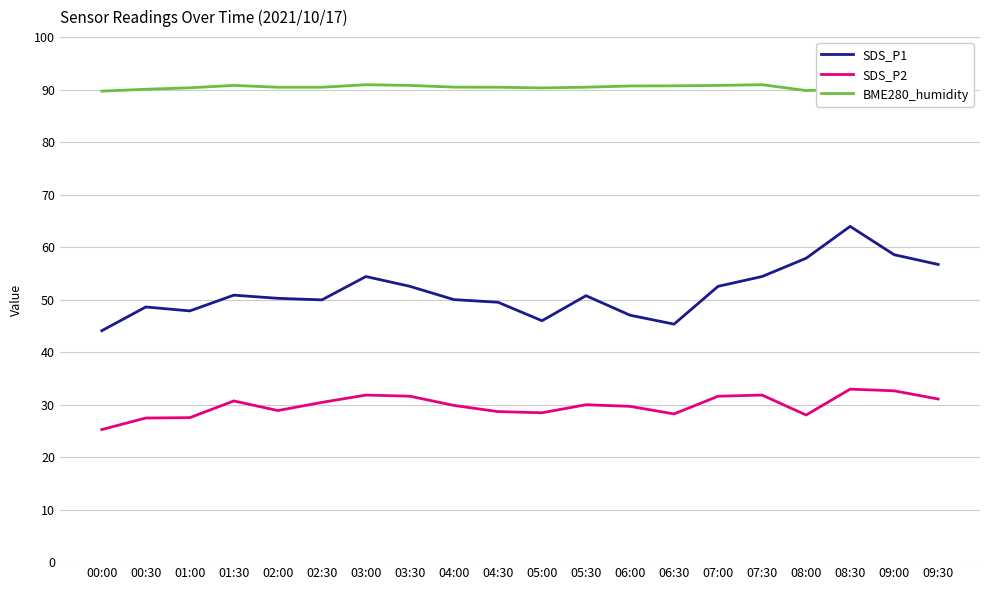

Count the number of categories in the chart.

20